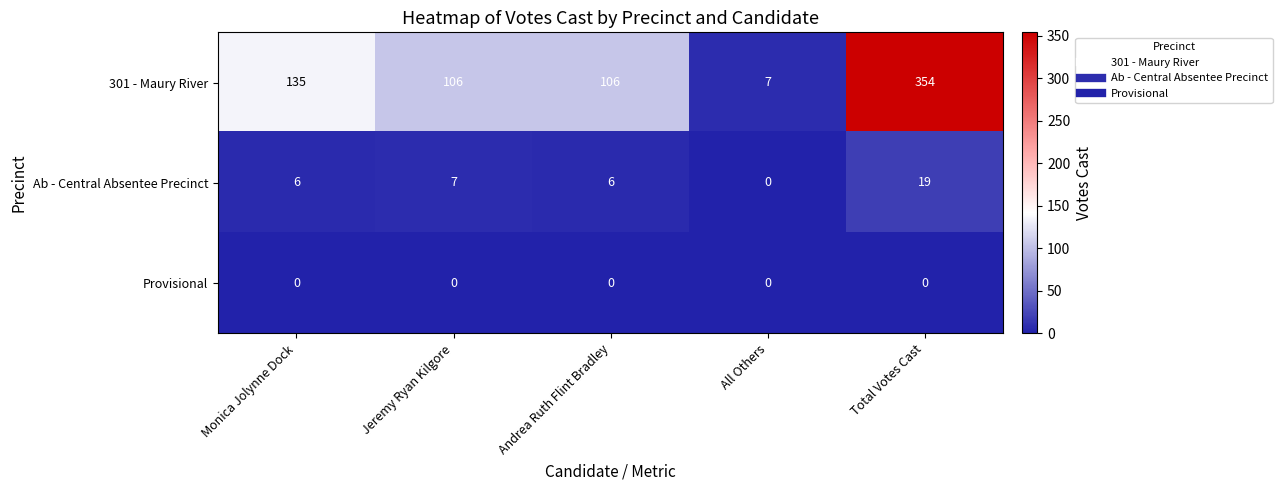

Reading left to right, what are all the values shown in this chart?

301 - Maury River: Monica Jolynne Dock=135	Jeremy Ryan Kilgore=106	Andrea Ruth Flint Bradley=106	All Others=7	Total Votes Cast=354
Ab - Central Absentee Precinct: Monica Jolynne Dock=6	Jeremy Ryan Kilgore=7	Andrea Ruth Flint Bradley=6	All Others=0	Total Votes Cast=19
Provisional: Monica Jolynne Dock=0	Jeremy Ryan Kilgore=0	Andrea Ruth Flint Bradley=0	All Others=0	Total Votes Cast=0